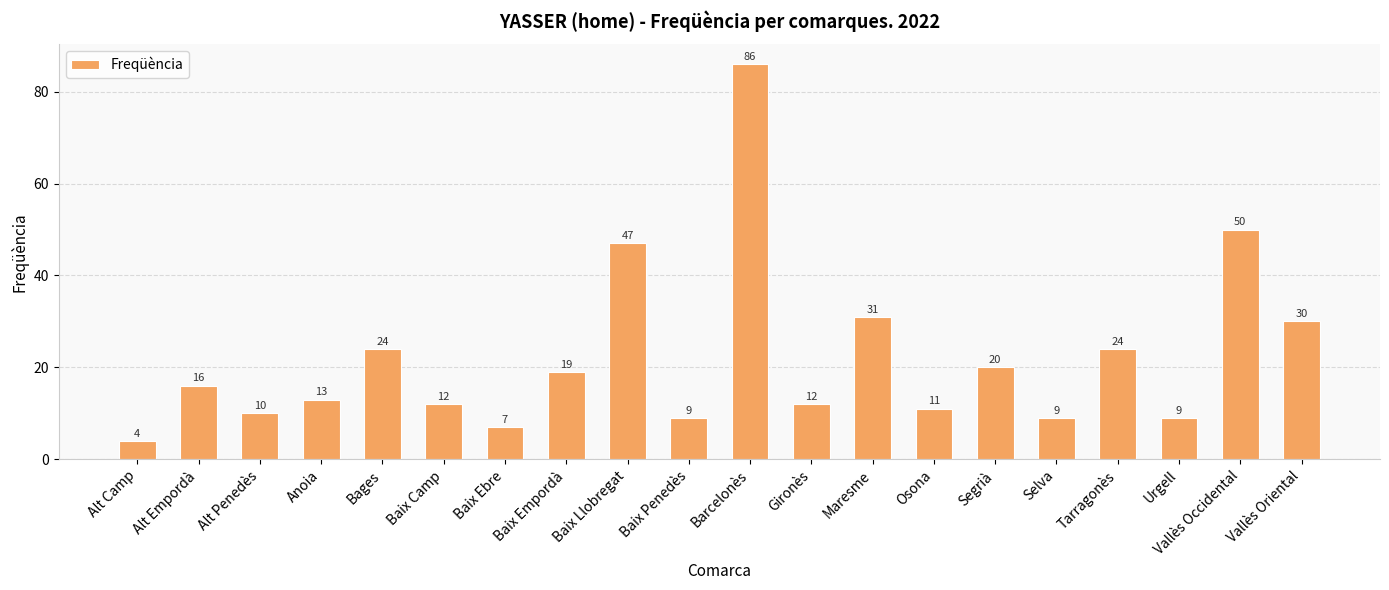

Is it true that the value at Maresme is 31?

True